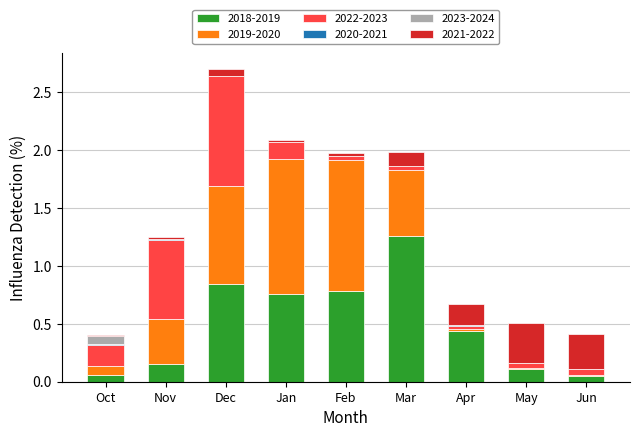

At which category is the sum across all series the highest?

Dec